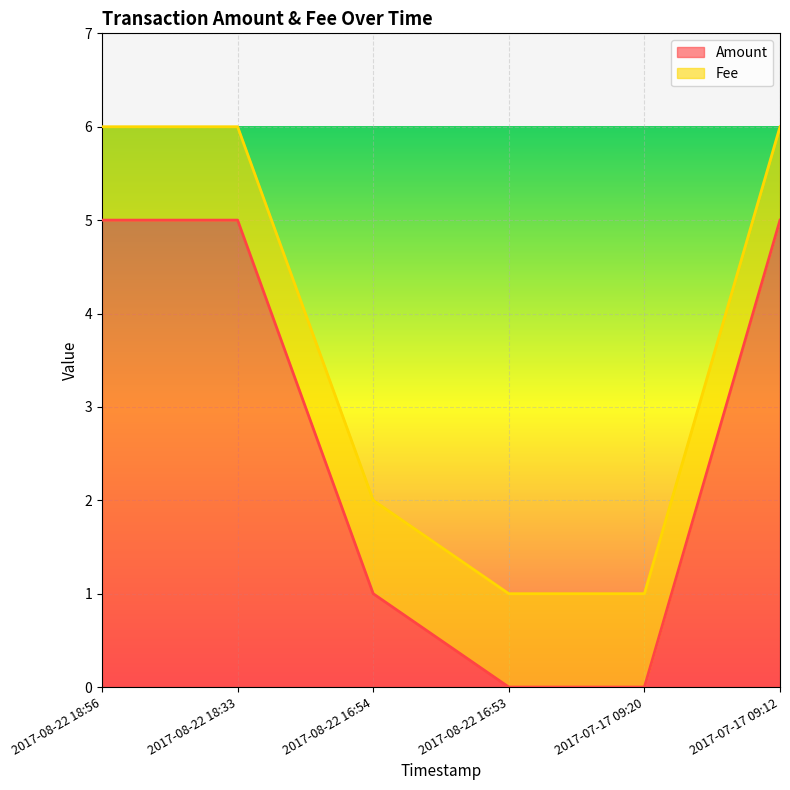

Which has a higher value, 2017-08-22 16:53 or 2017-07-17 09:12?

2017-07-17 09:12